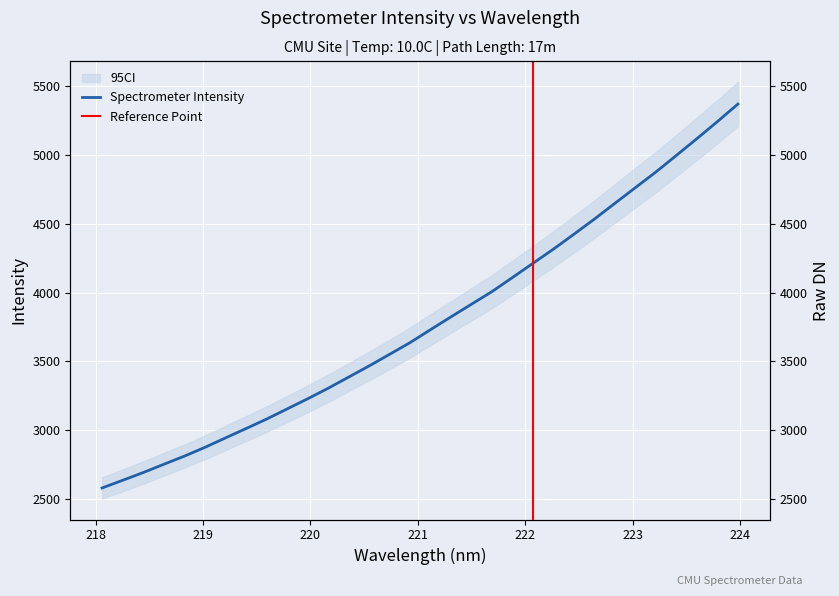

What is the smallest value displayed?

2581.8